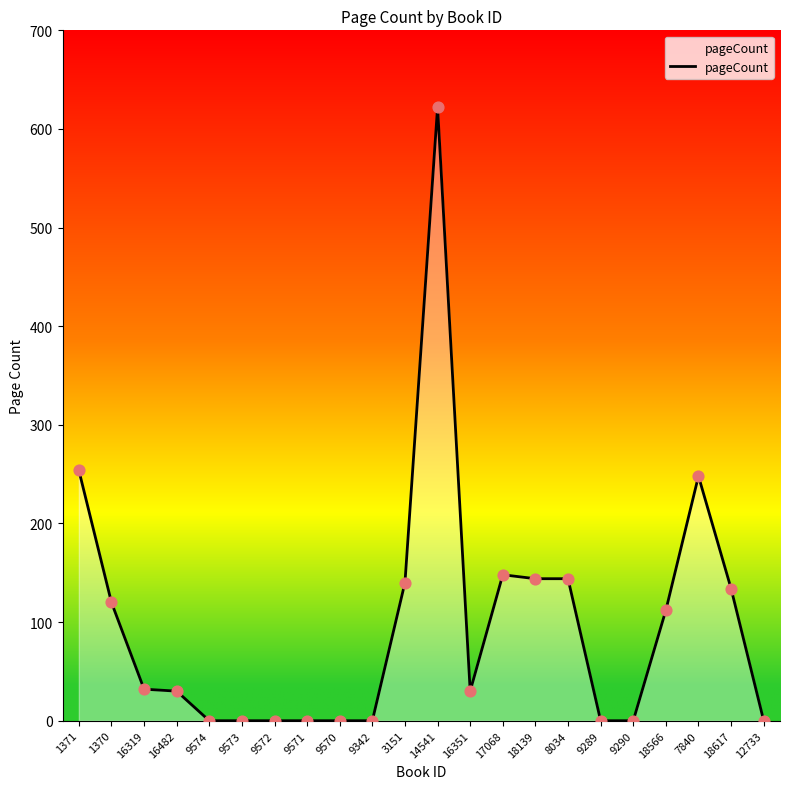

Between 9570 and 18139, which is larger?

18139